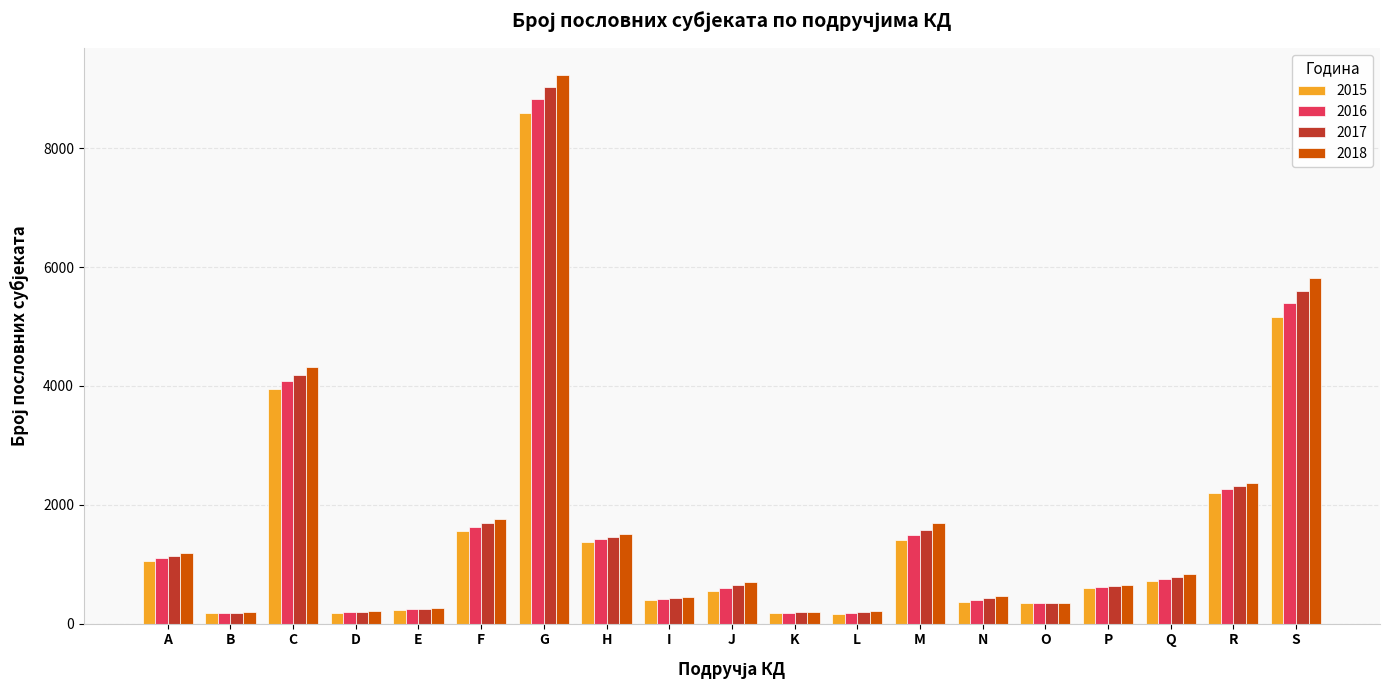

What is the greatest value displayed?

9227